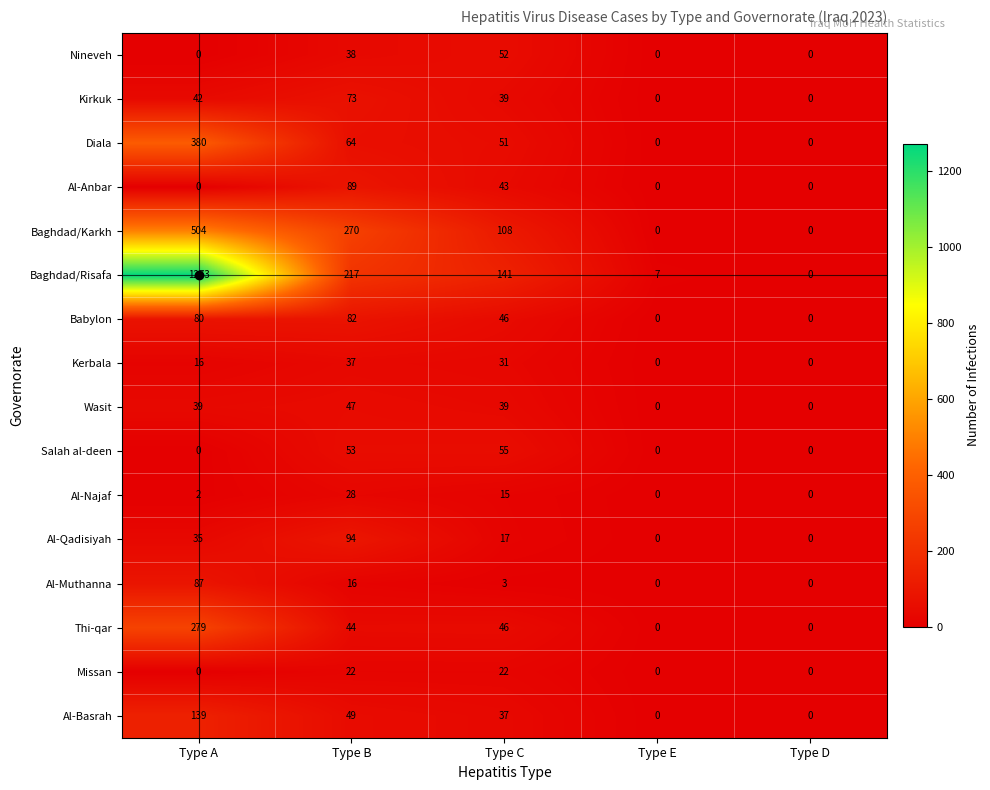

Which series has the largest total across all categories?

Baghdad/Risafa